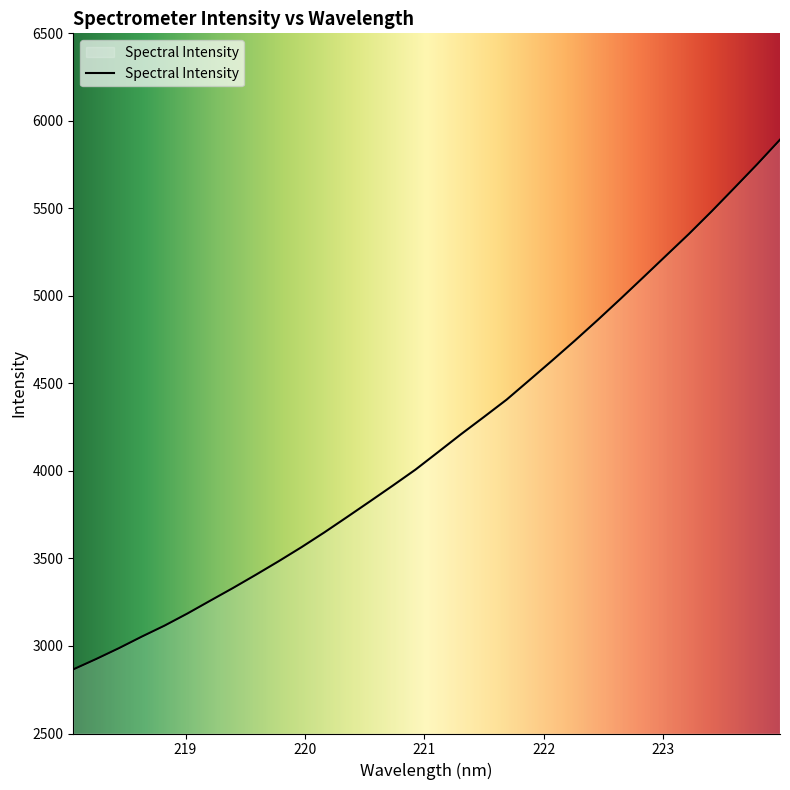

Reading left to right, list all the values displayed in this chart.

2866.3	2925.4	2987.5	3053.4	3116.4	3185.4	3258.6	3331.3	3406.8	3484.1	3564.3	3648.6	3736.7	3825.8	3915.8	4007.6	4108.4	4210.0	4308.1	4407.5	4518.9	4631.1	4745.3	4862.8	4983.5	5106.5	5230.4	5353.9	5483.3	5617.2	5752.3	5892.5